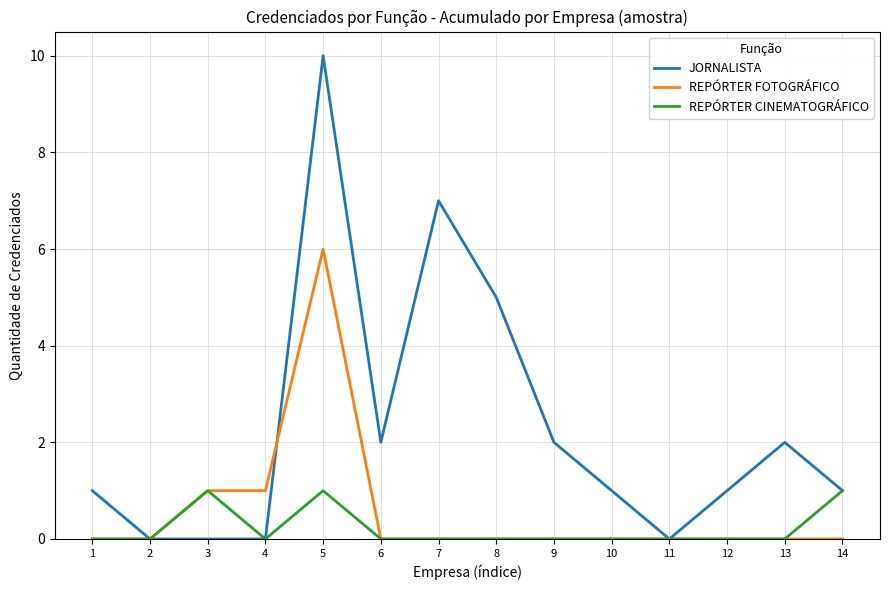

Count the REPÓRTER FOTOGRÁFICO values in the range 0 to 1.

13